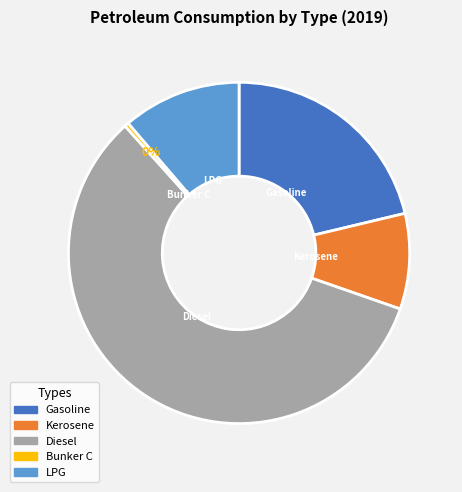

The Diesel slice represents 64% of the pie. True or false?

False